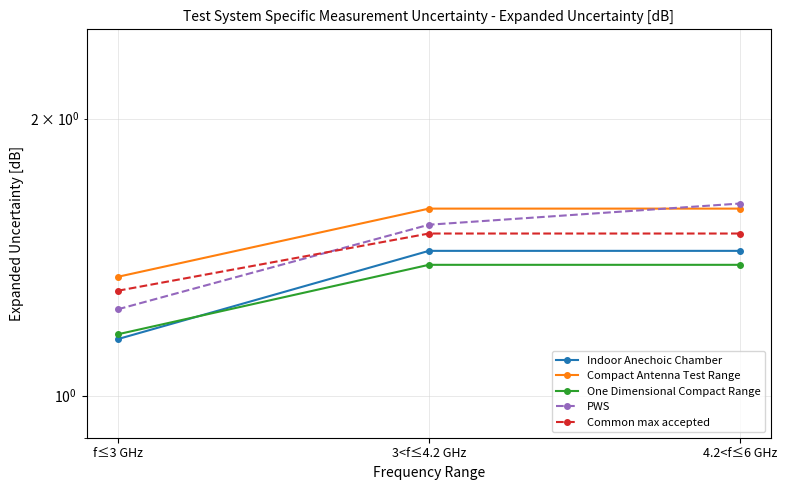

What is the value of the Compact Antenna Test Range point at the 1st from the left?

1.3